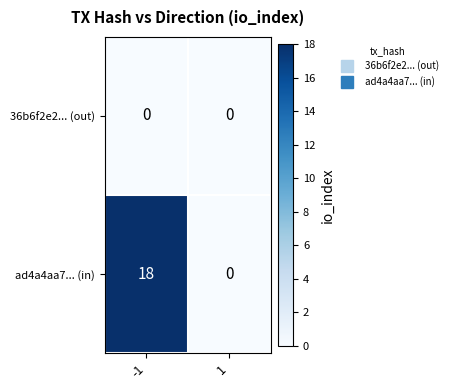

List the series in order of their overall mean, highest first.

ad4a4aa7... (in), 36b6f2e2... (out)